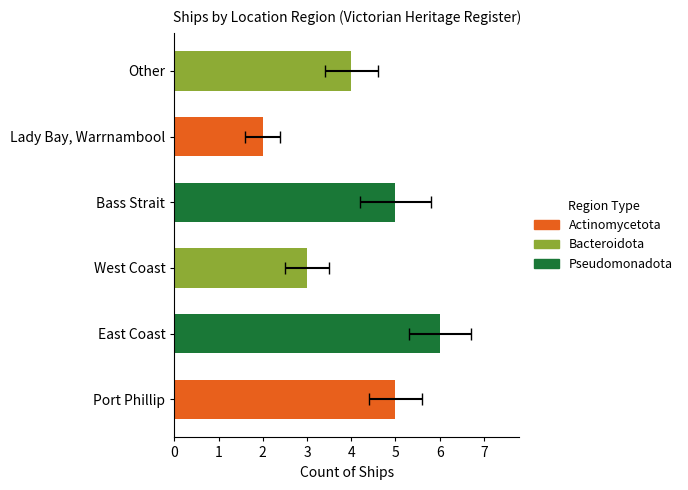

Count the number of values greater than 5.

1